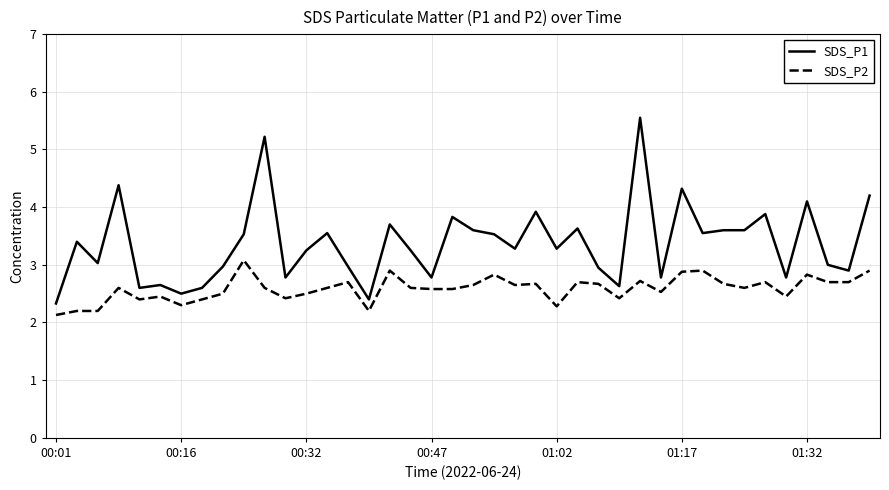

What is the lowest value of the SDS_P1 series?

2.3